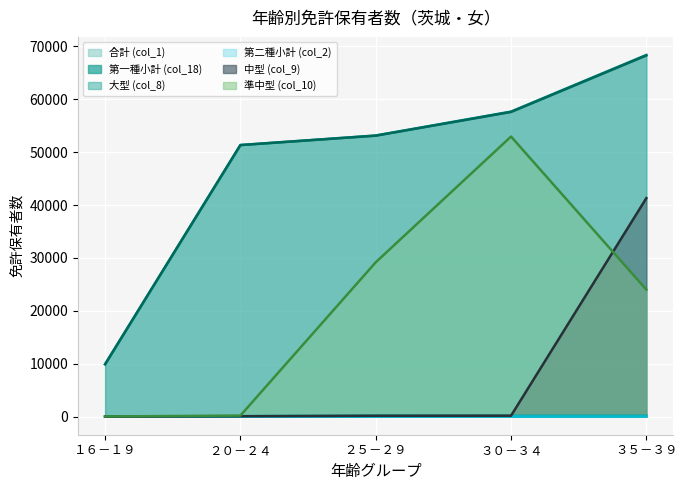

True or false: 第一種小計 (col_18) and 中型 (col_9) intersect in this chart.

False